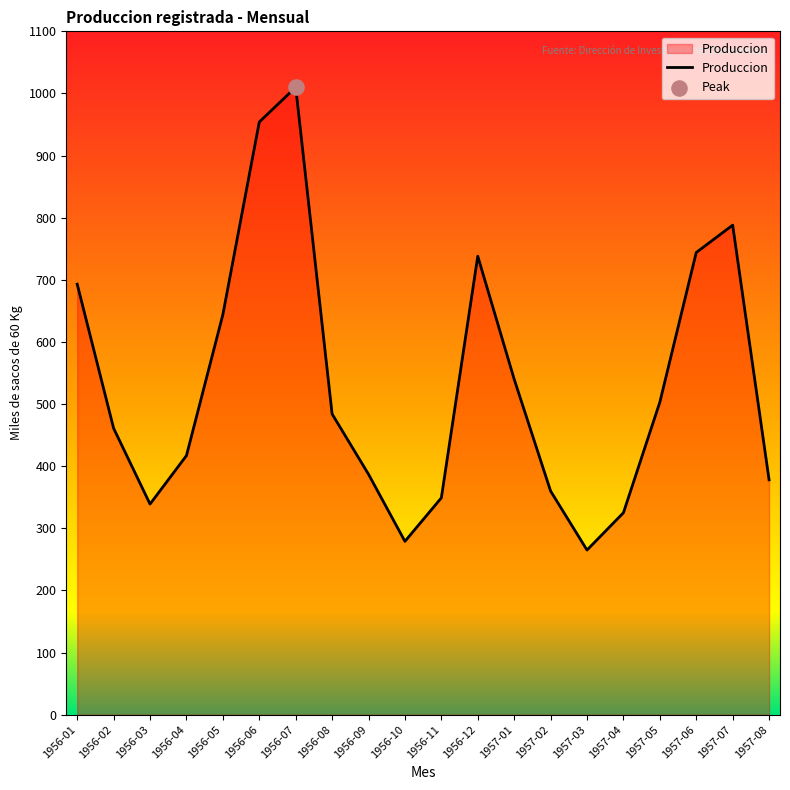

Between 1956-08 and 1957-03, which is larger?

1956-08